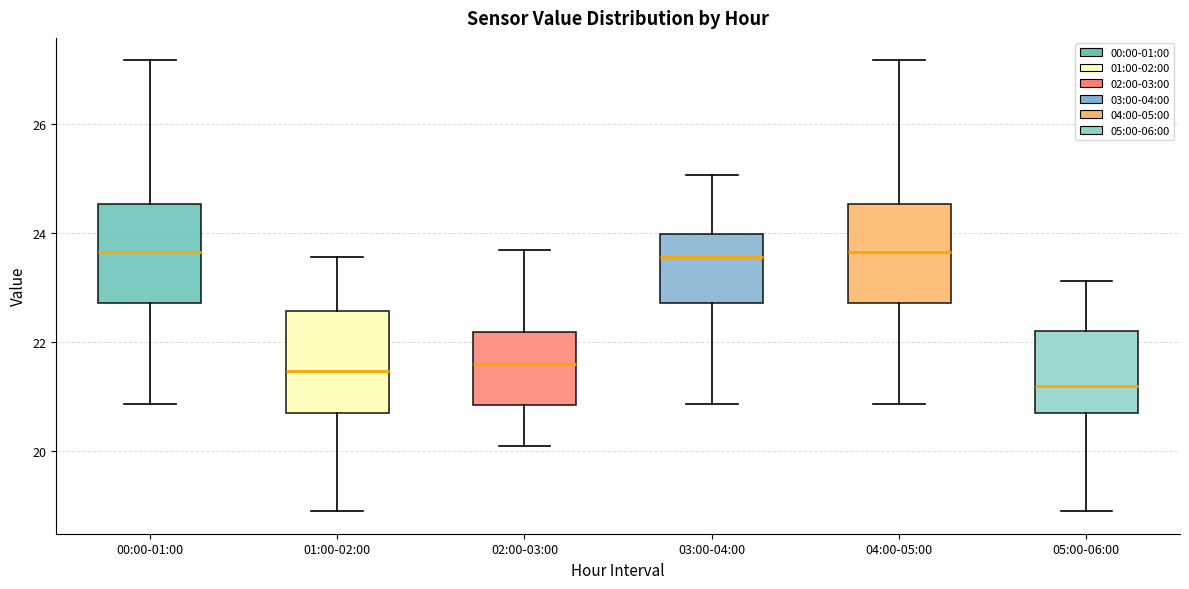

Where is the lower edge of the box for 00:00-01:00 on the y-axis? The values are not printed on the chart, so give them approximately, as read against the axis.

22.8